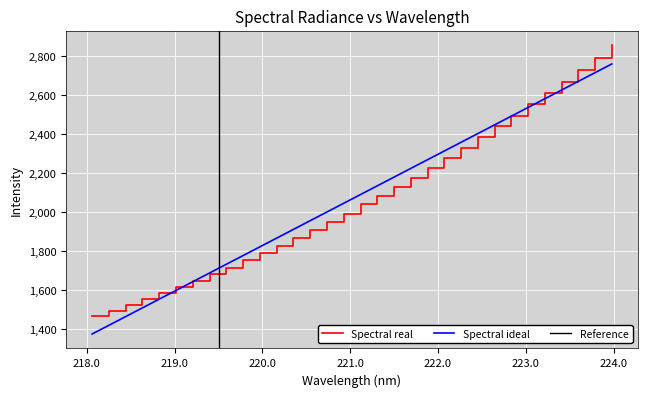

Reading right to left, list all the values displayed in this chart.

223.9802=2856.0	223.7895=2790.1	223.5987=2729.5	223.408=2668.8	223.2172=2608.5	223.0264=2551.6	222.8355=2495.0	222.6447=2440.9	222.4538=2385.2	222.263=2330.7	222.0721=2278.5	221.8812=2227.4	221.6902=2177.3	221.4993=2130.1	221.3083=2085.3	221.1174=2039.7	220.9264=1992.1	220.7354=1951.5	220.5444=1909.3	220.3533=1868.6	220.1623=1827.9	219.9712=1789.4	219.7801=1754.4	219.589=1716.8	219.3979=1682.0	219.2067=1649.3	219.0156=1615.2	218.8244=1585.5	218.6332=1555.0	218.442=1524.1	218.2508=1496.7	218.0596=1467.6